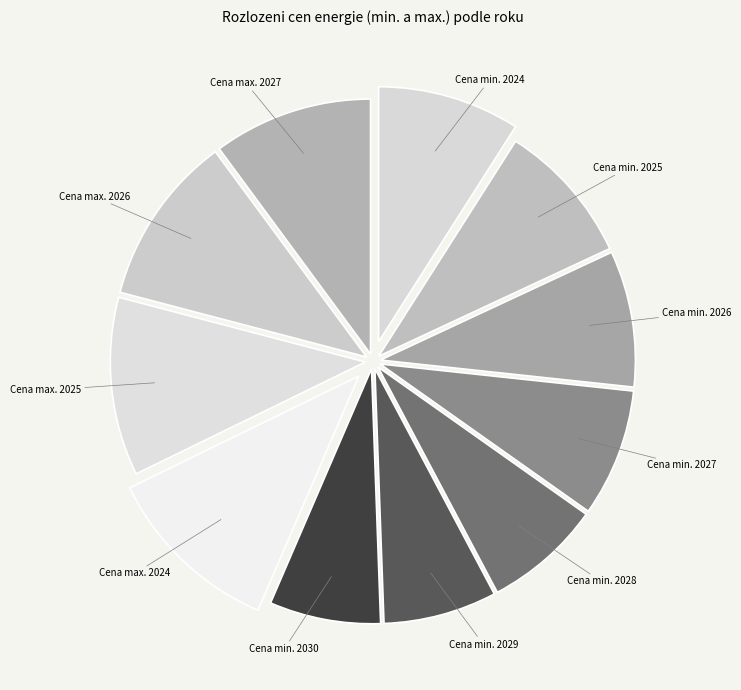

Does Cena max. 2025 represent more than half of the total?

No